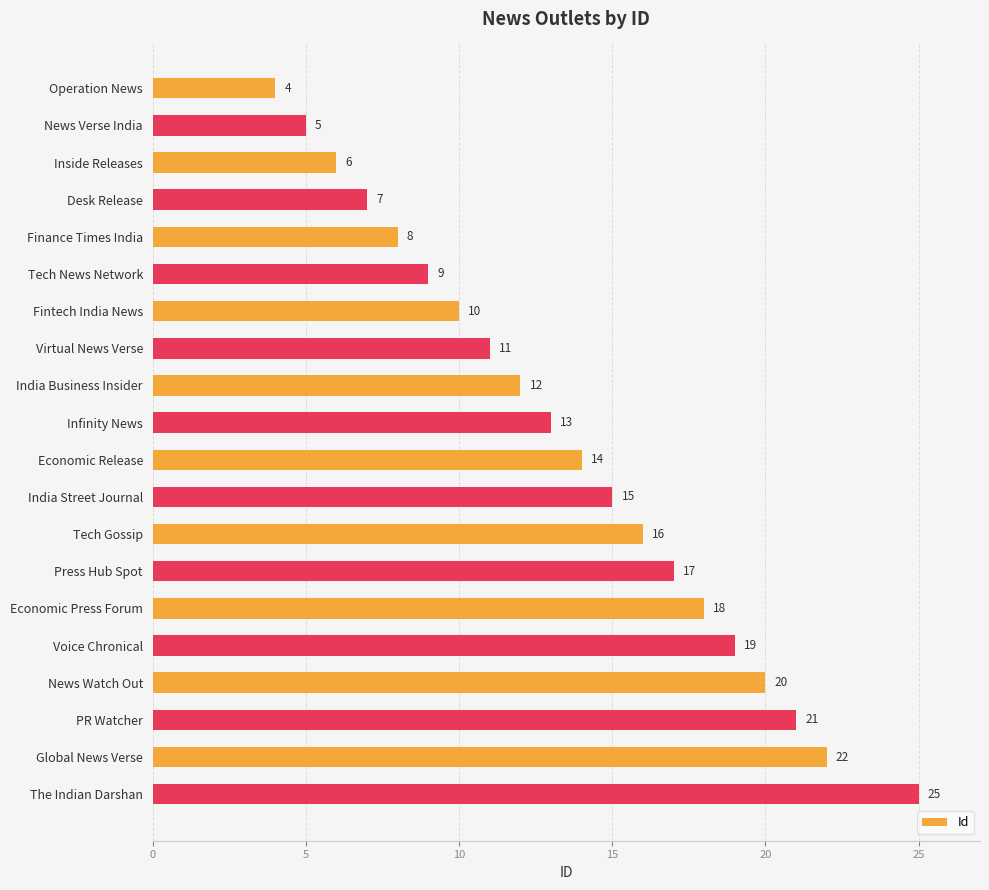

Between News Verse India and Inside Releases, which is larger?

Inside Releases